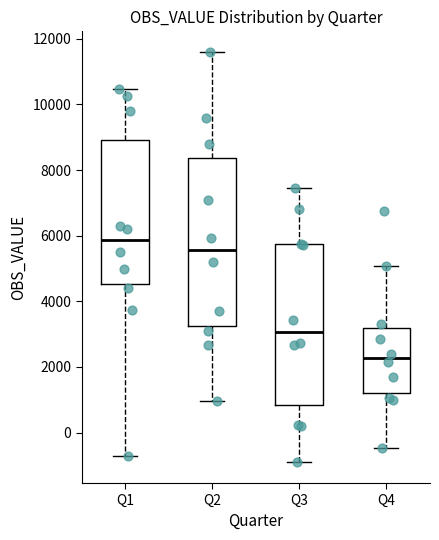

Which box is the tallest, from its lower edge to its upper edge?

Q2